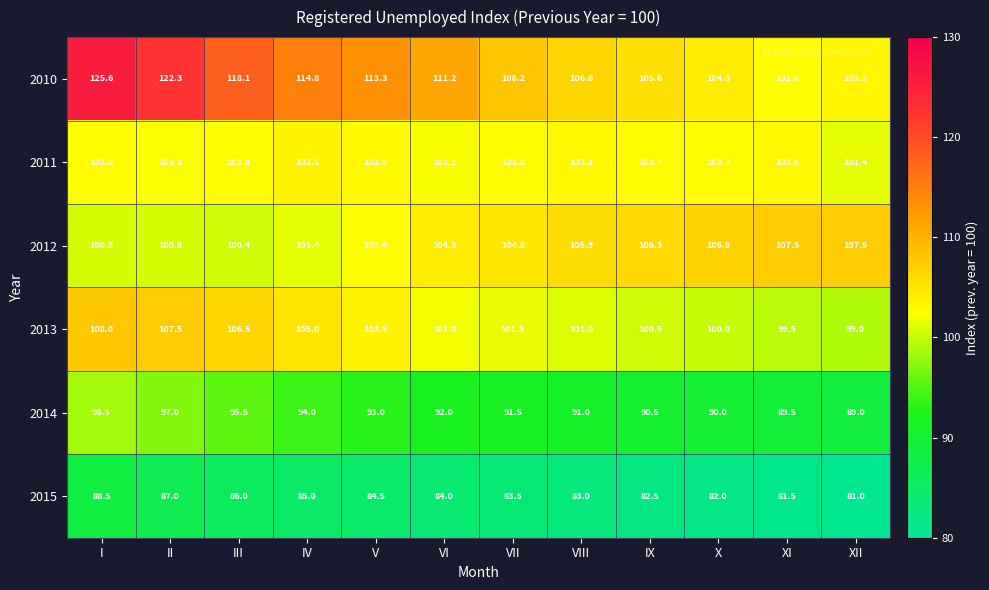

What value does the 2012 series have at XI?

107.5